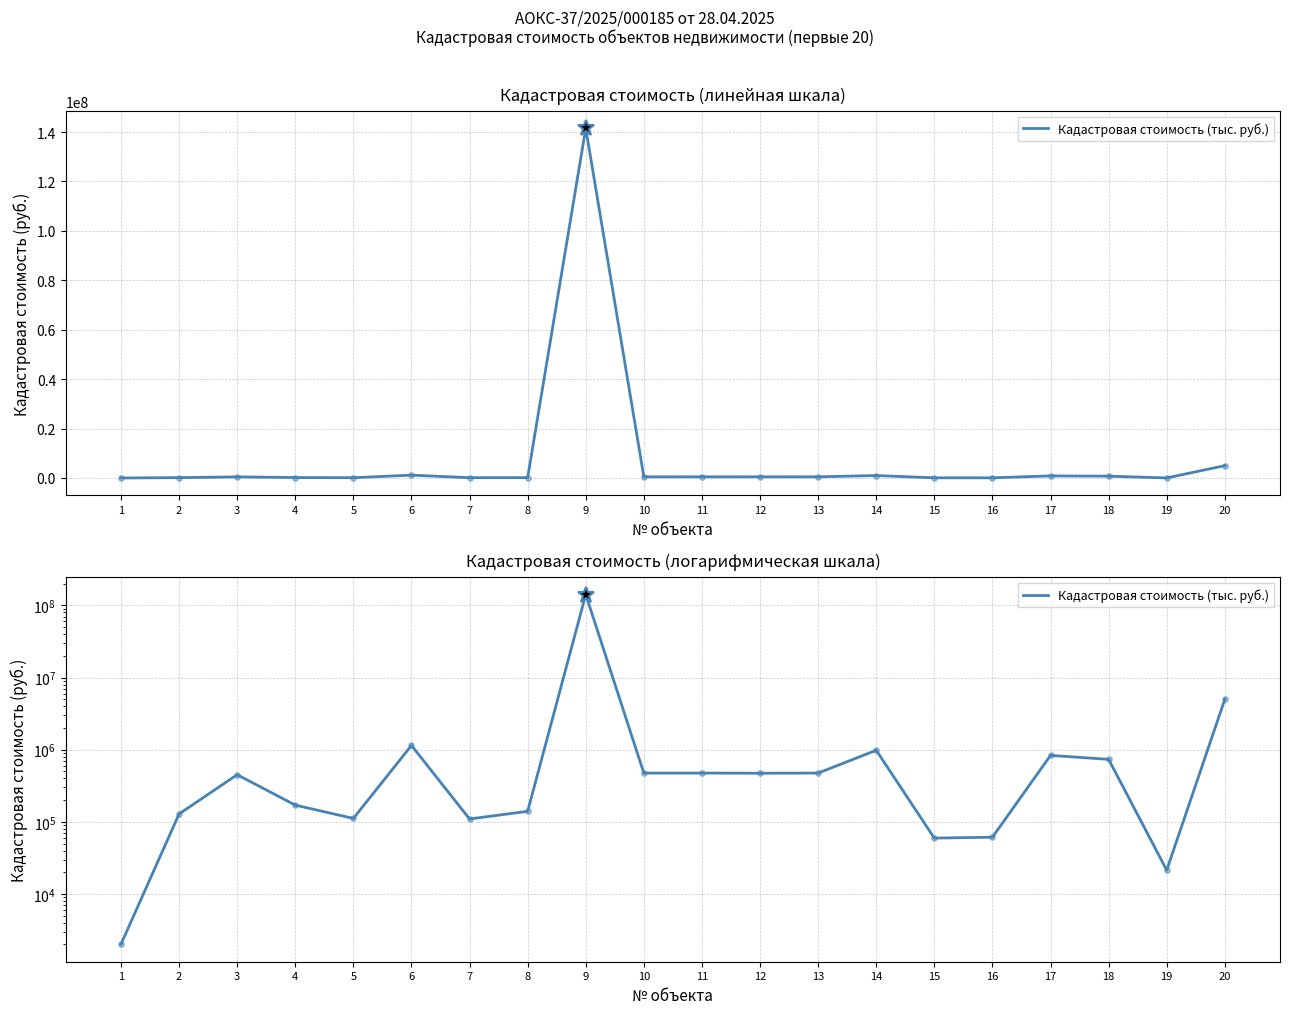

What is the change in value from 8 to 19?

-118531.4